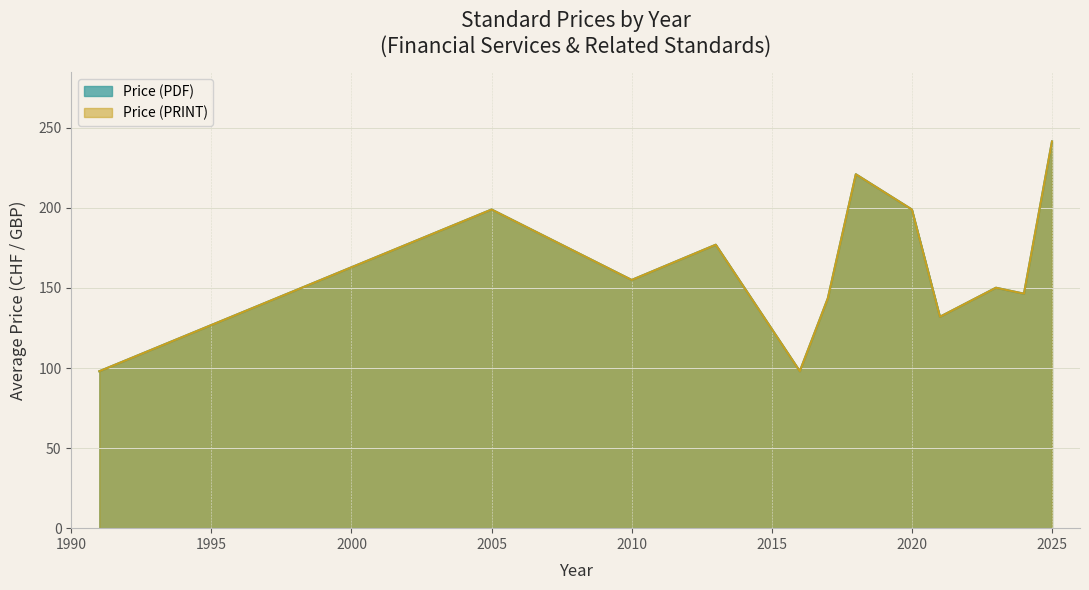

Count the Price (PRINT) values in the range 132 to 199.

8